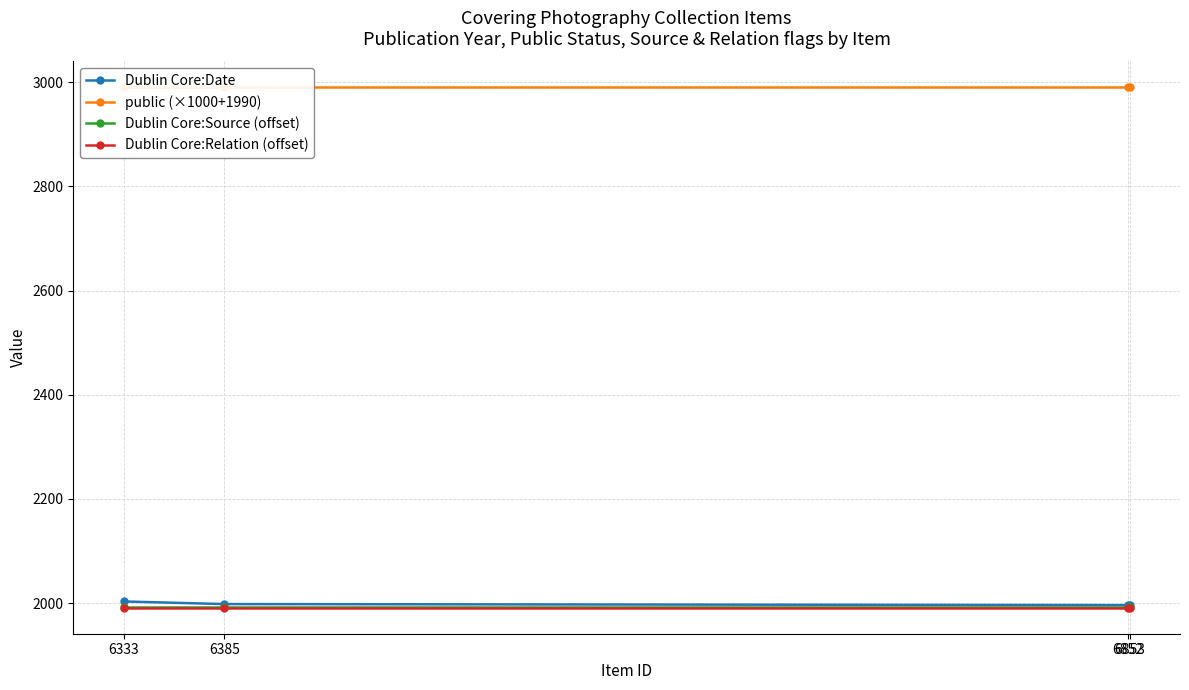

Reading left to right, what are all the values shown in this chart?

Dublin Core:Date: 6853=1996	6852=1996	6385=1998	6333=2003
public (×1000+1990): 6853=2990	6852=2990	6385=2990	6333=2990
Dublin Core:Source (offset): 6853=1993	6852=1993	6385=1993	6333=1993
Dublin Core:Relation (offset): 6853=1991	6852=1991	6385=1991	6333=1991